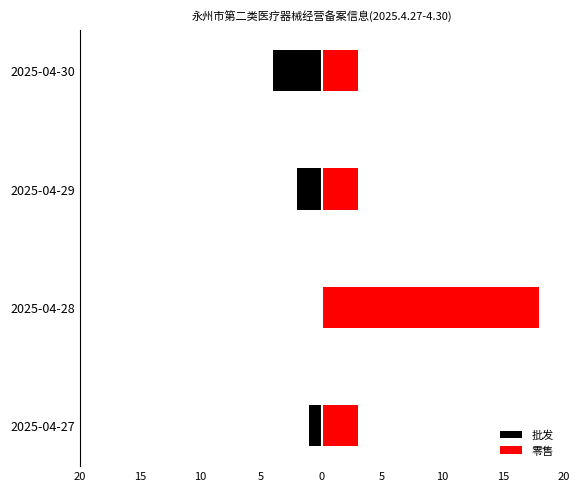

What is the value of the 零售 bar at the 1st from the left?

3